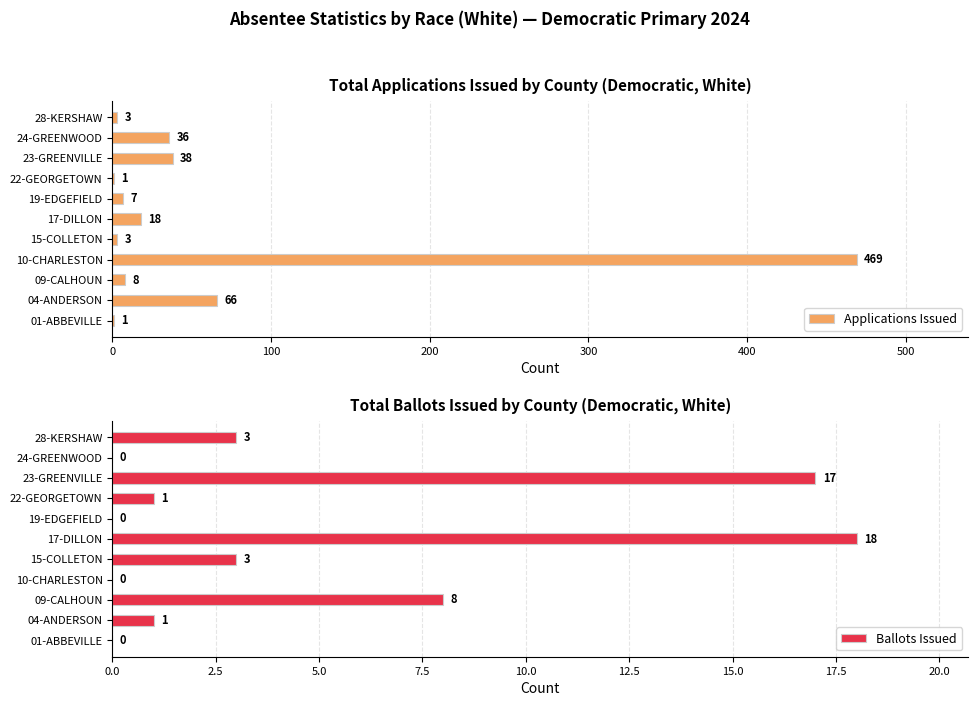

Count the number of categories in the chart.

11